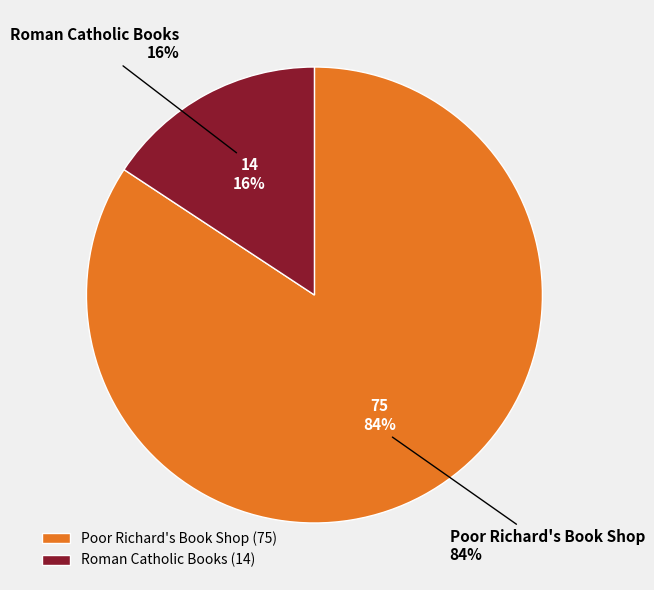

Which category has the biggest portion of the pie?

Poor Richard's Book Shop